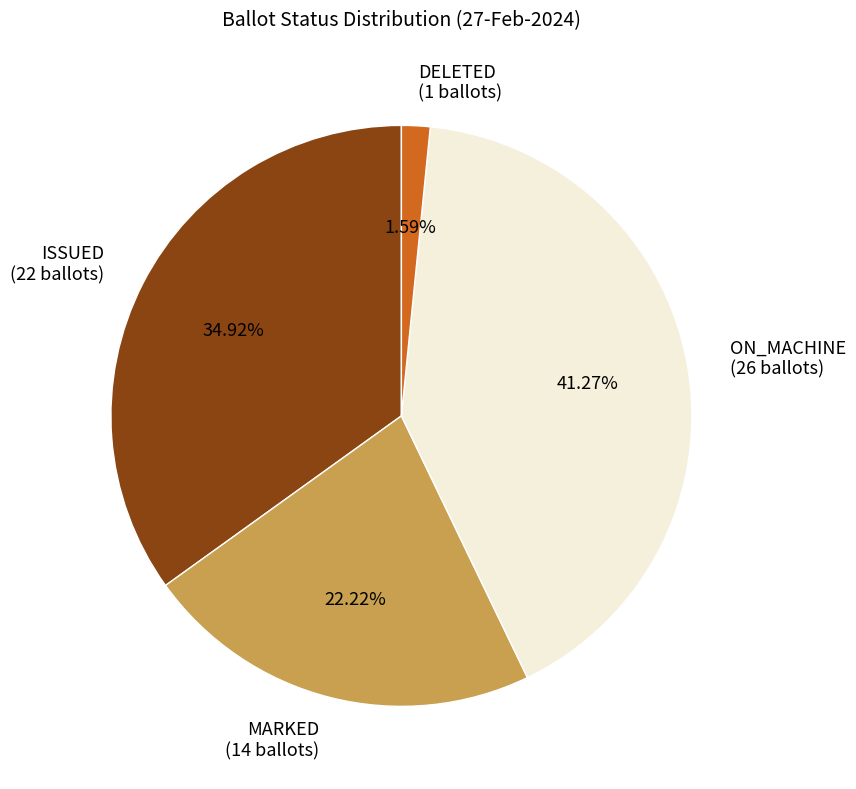

What is the total percentage of ON_MACHINE and ISSUED?

76.2%